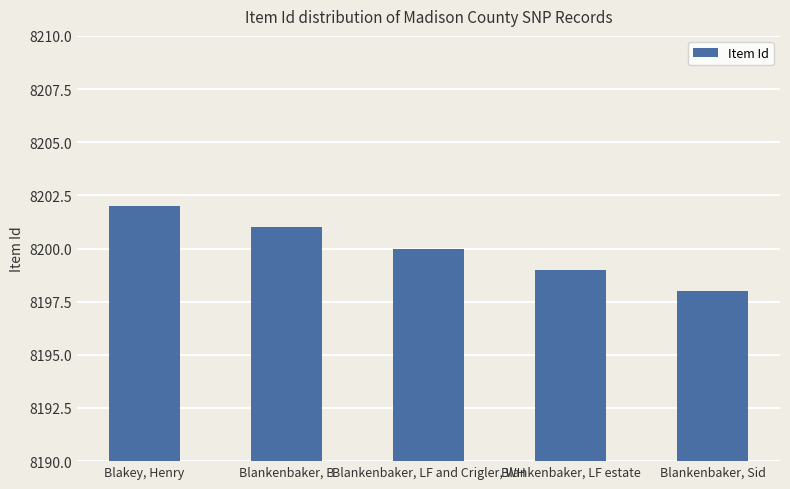

What is the label of the 4th bar from the left?

Blankenbaker, LF estate